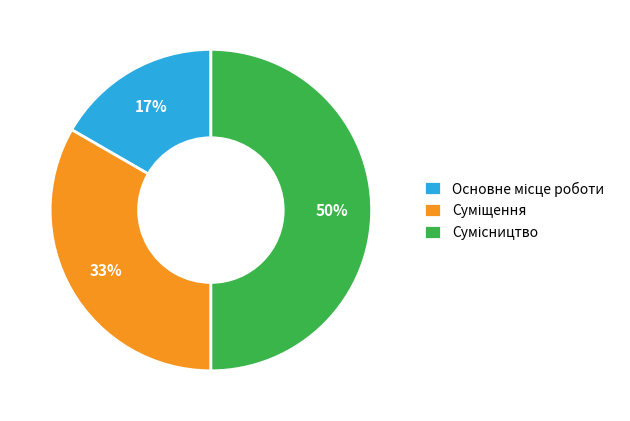

To the nearest percent, what is the average slice percentage?

33%